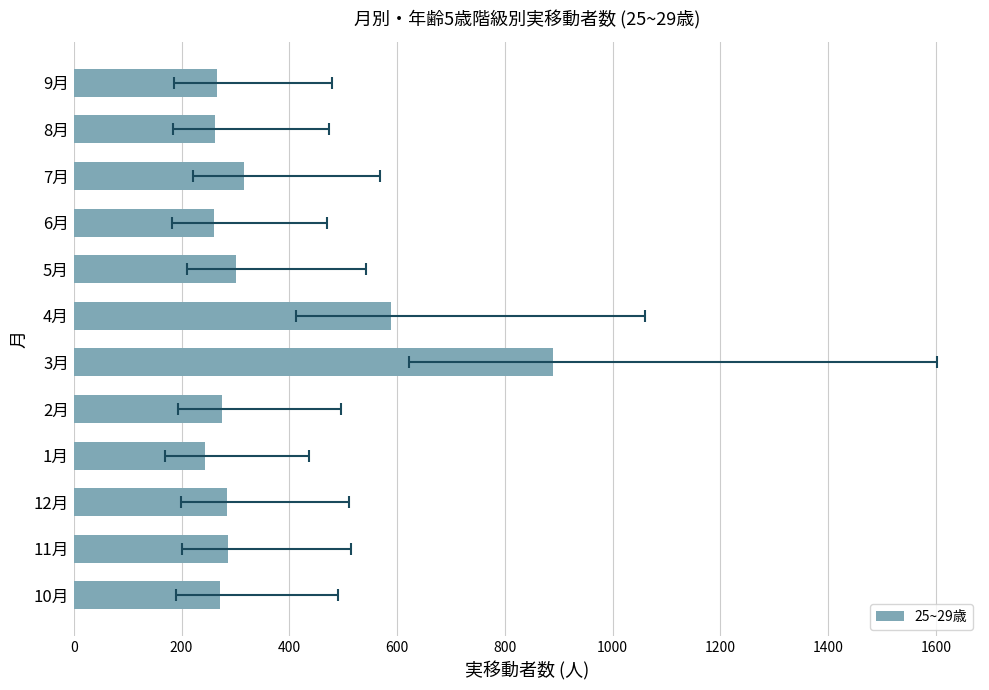

What is the sum of all values?

4247